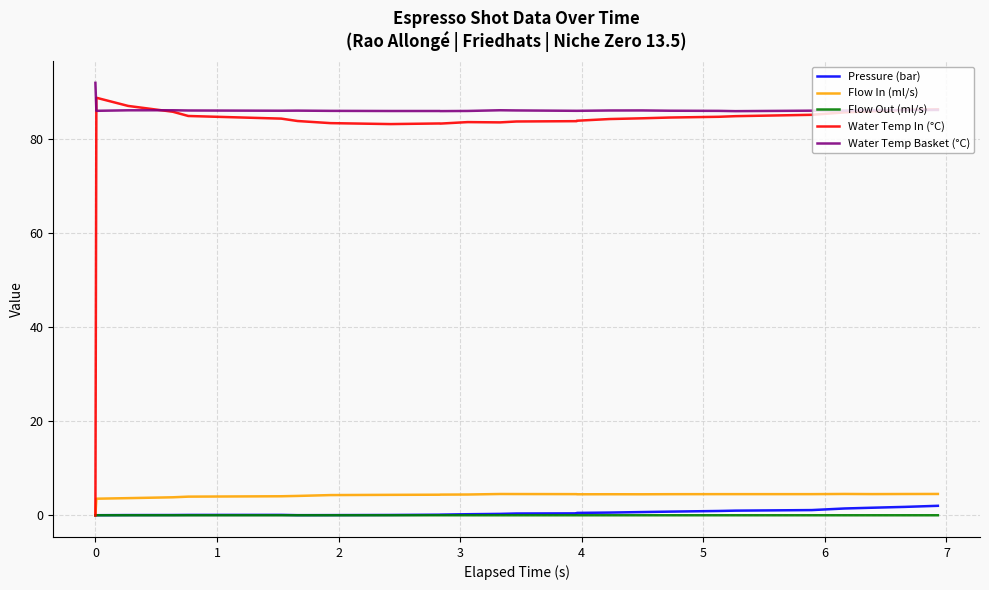

Which series has the widest spread of values?

Water Temp In (°C)